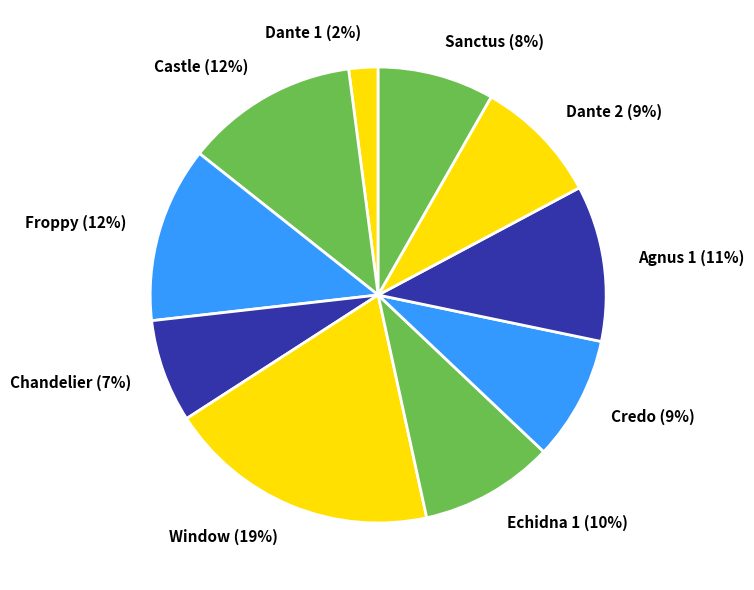

Which category has the smallest portion of the pie?

Dante 1